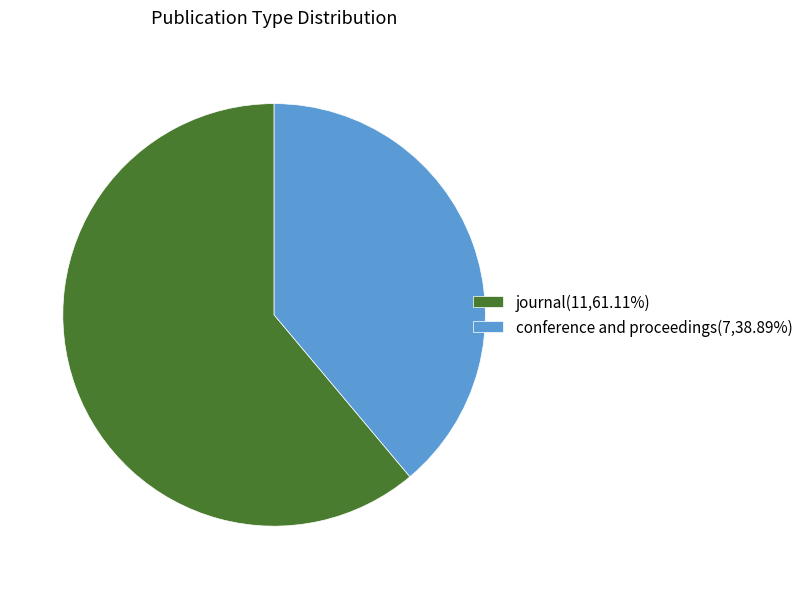

Does journal represent more than half of the total?

Yes